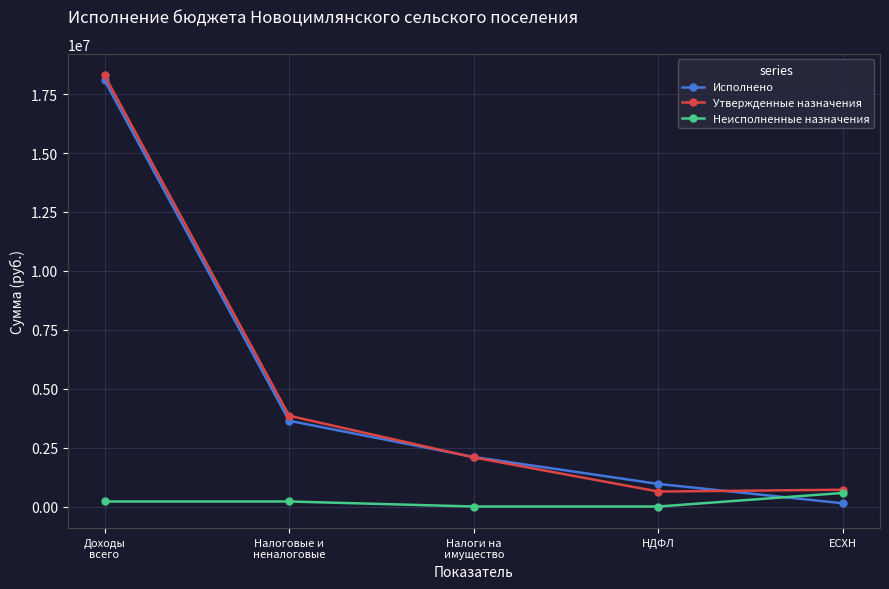

Which category has the highest value in the Исполнено series?

Доходы
всего